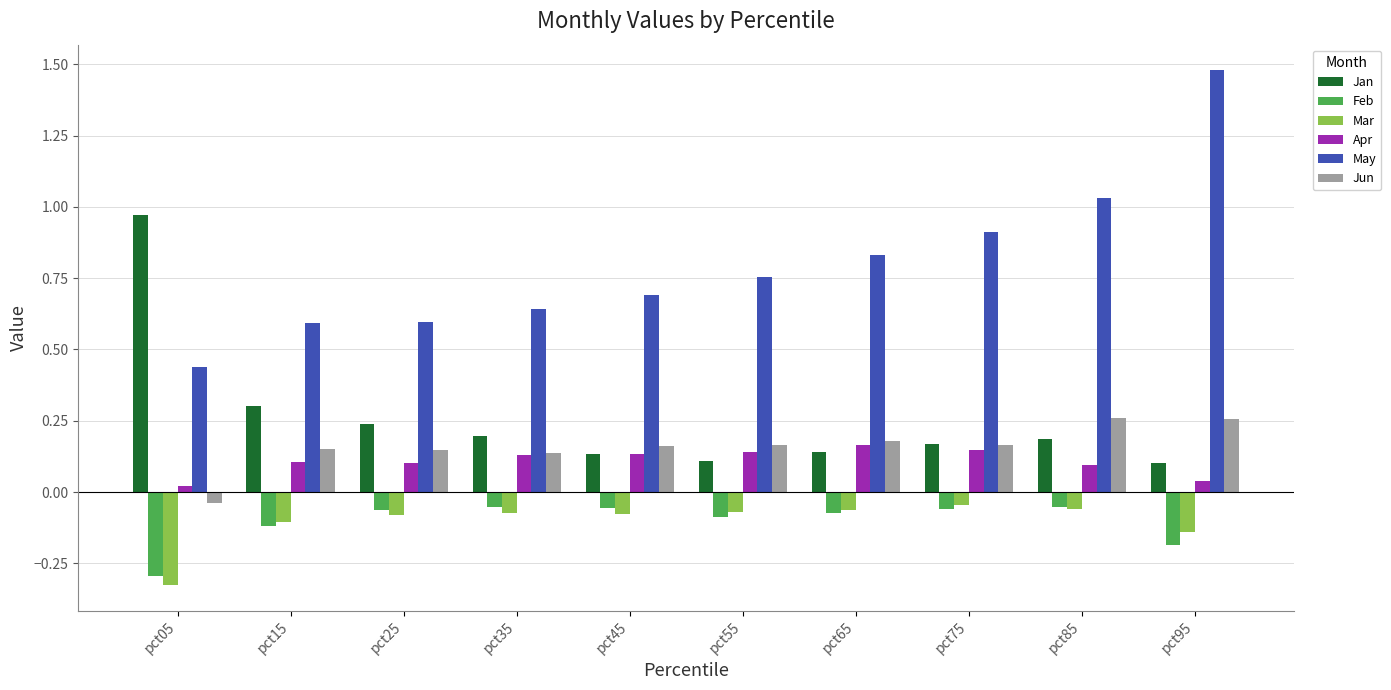

At how many categories does at least one series exceed 0?

10